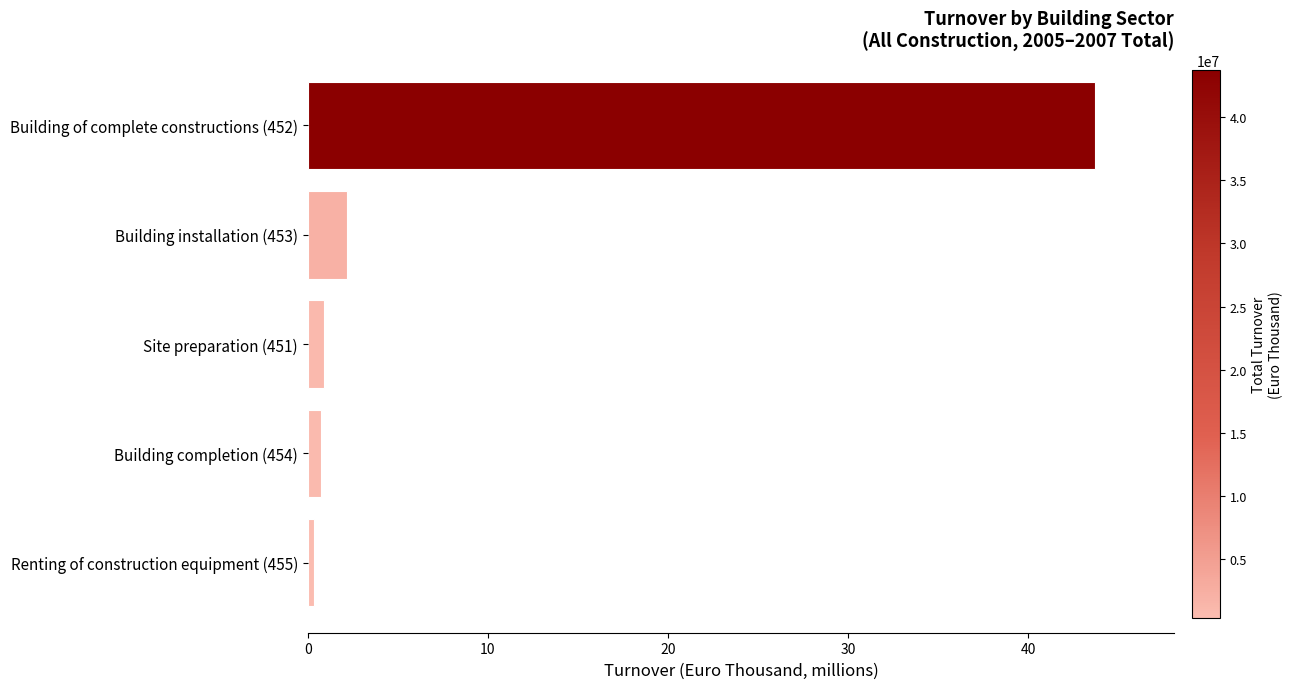

At which label is the value closest to 22?

Building installation (453)